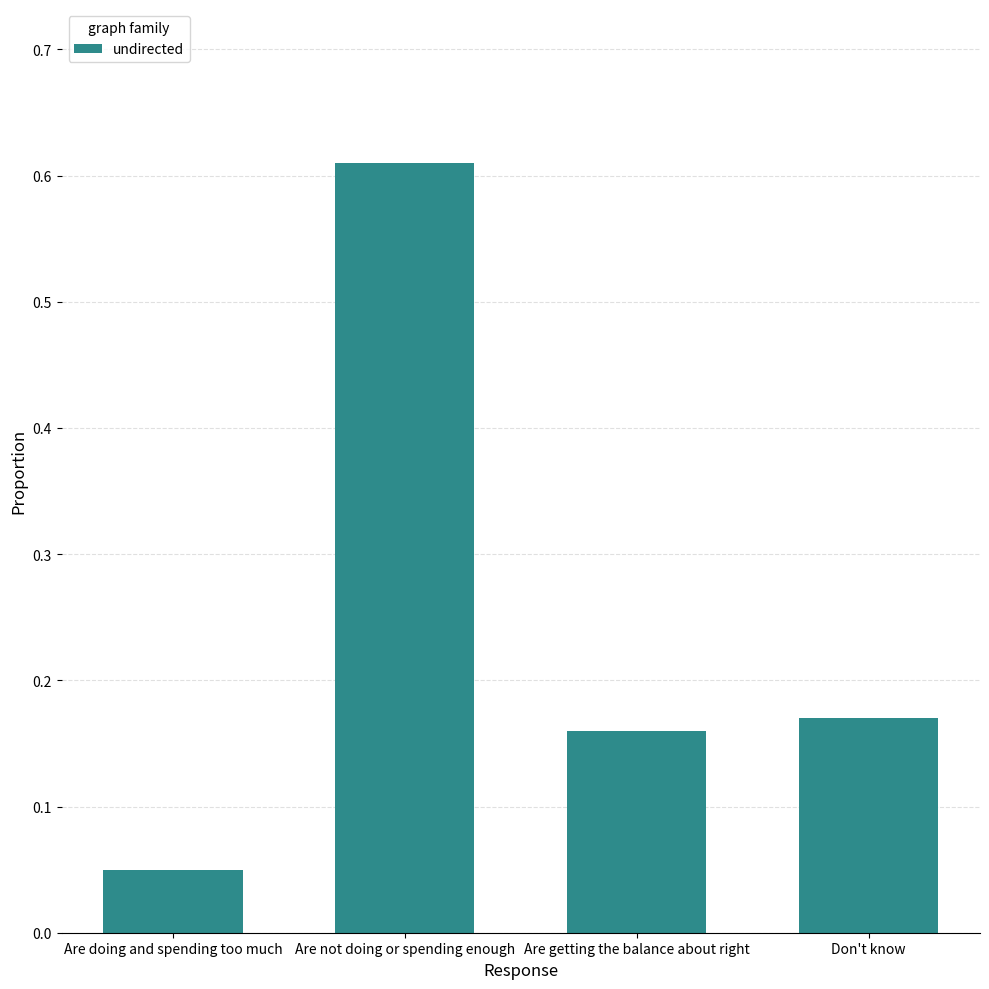

Are the bars grouped side by side (vs. stacked)?

No